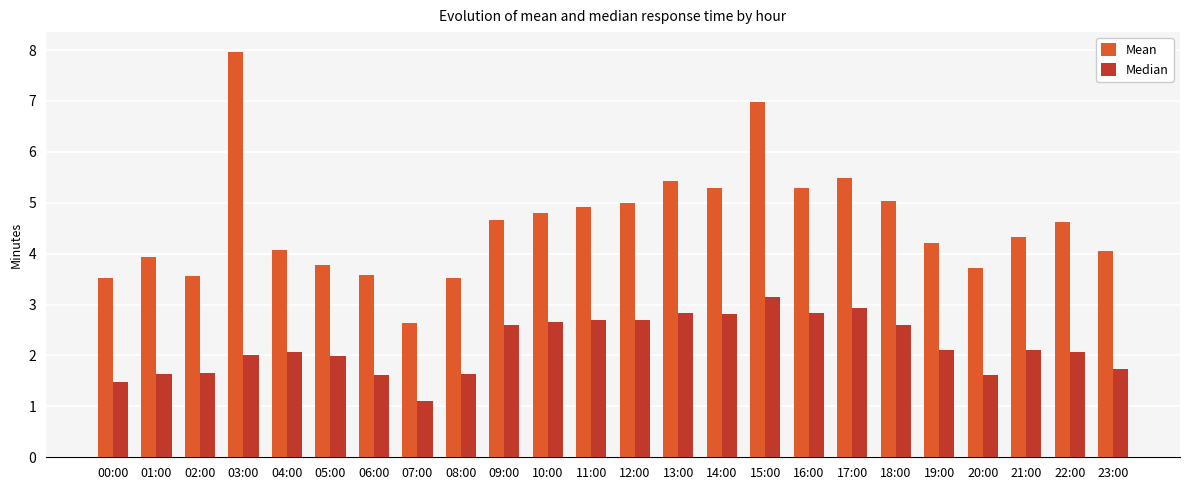

What is the spread (max minus min) of values at 09:00?

2.1